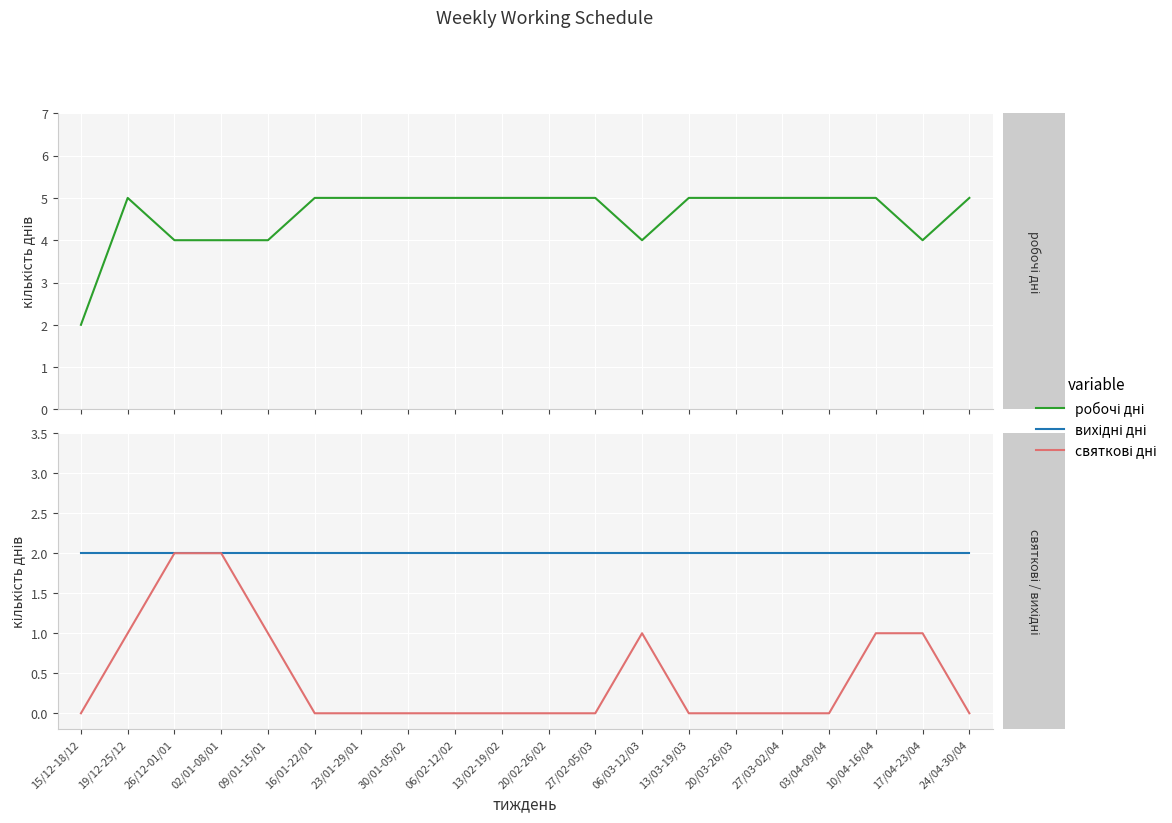

True or false: святкові дні has more than 1 interior local peaks.

False